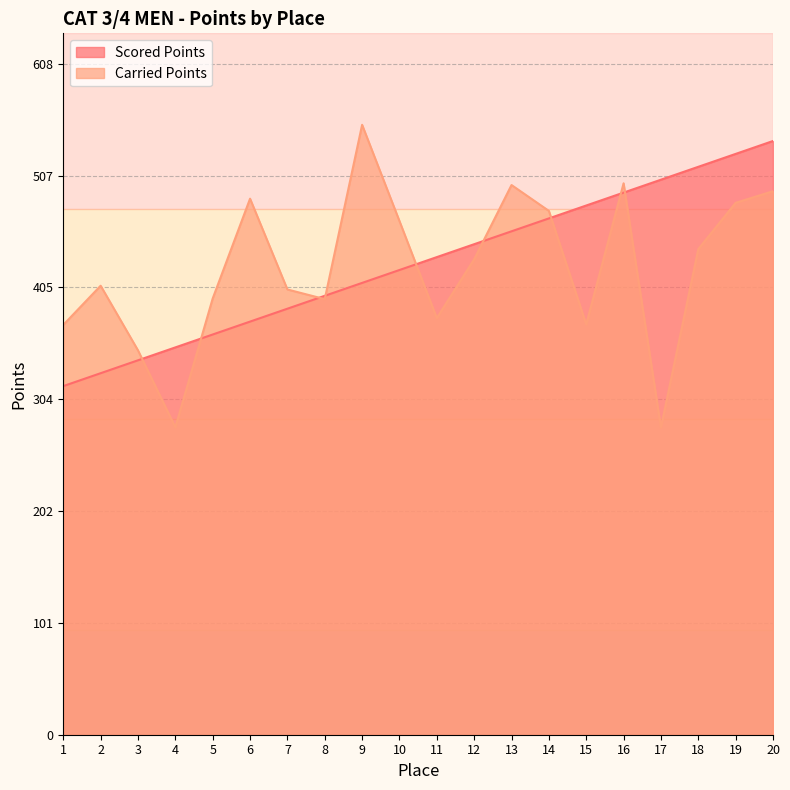

Is the value of Carried Points at 14 greater than the value of Scored Points at 14?

Yes